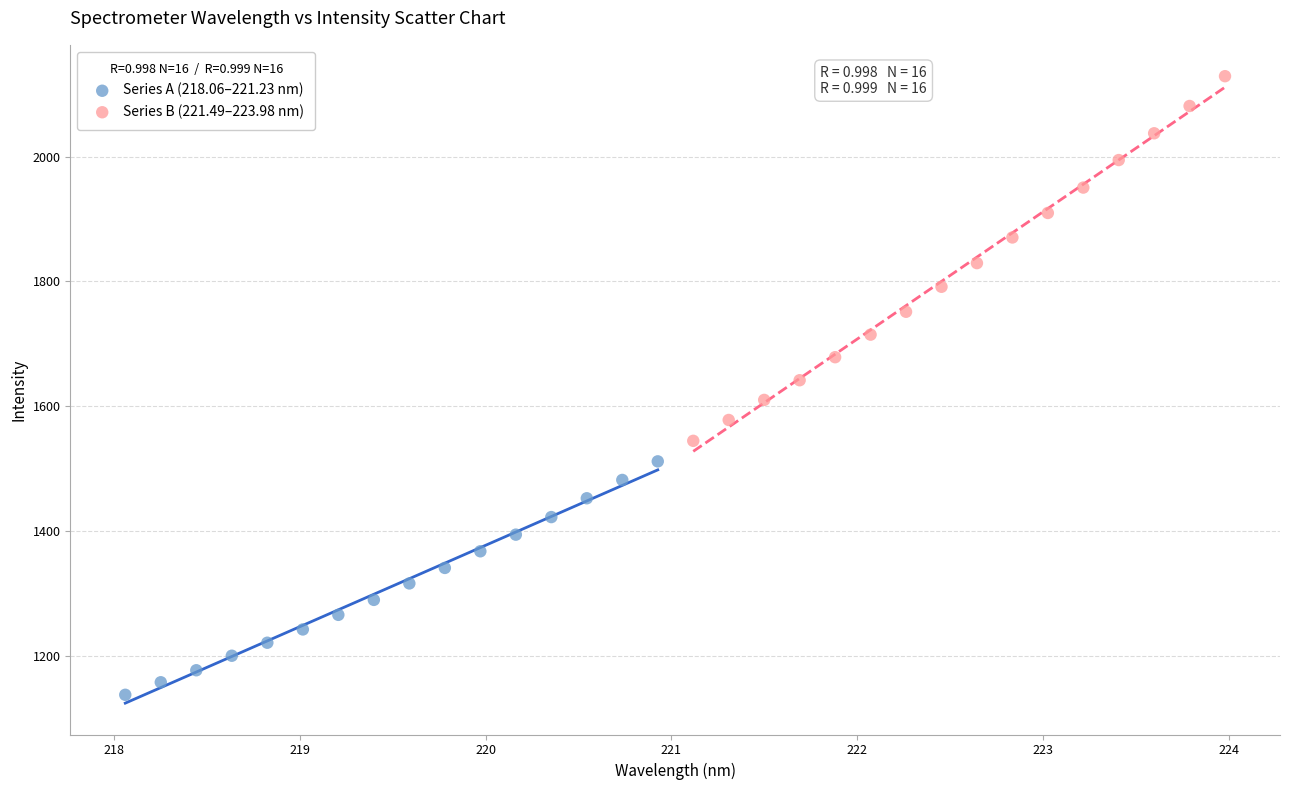

Which series has the widest spread of Y values?

Series B (221.49–223.98 nm)